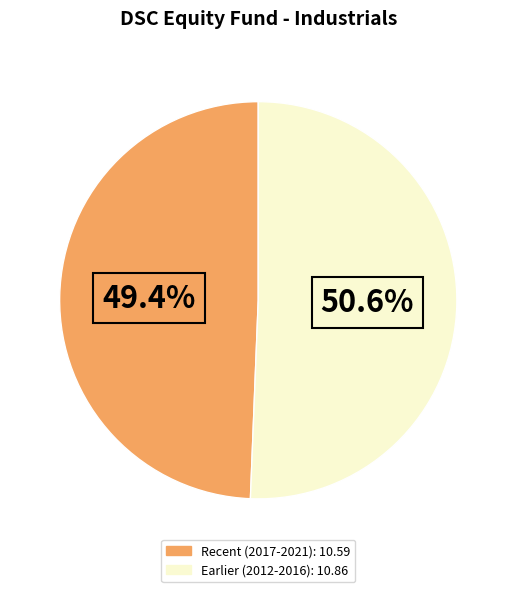

Is there any slice that represents more than half of the pie?

Yes